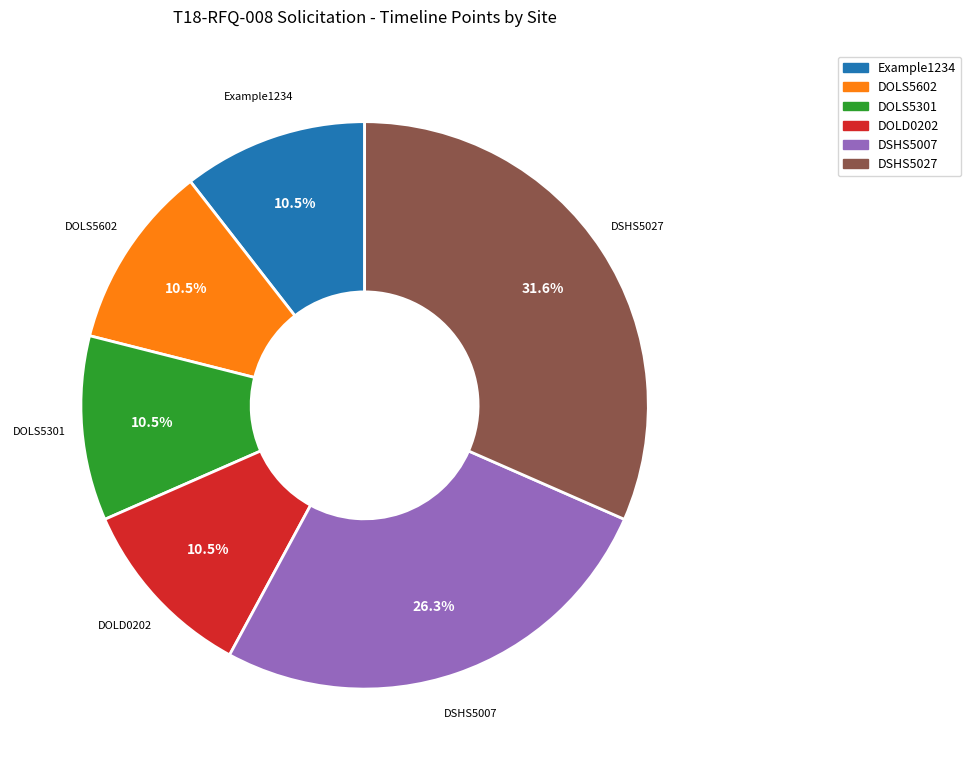

Does any single category account for the majority?

No